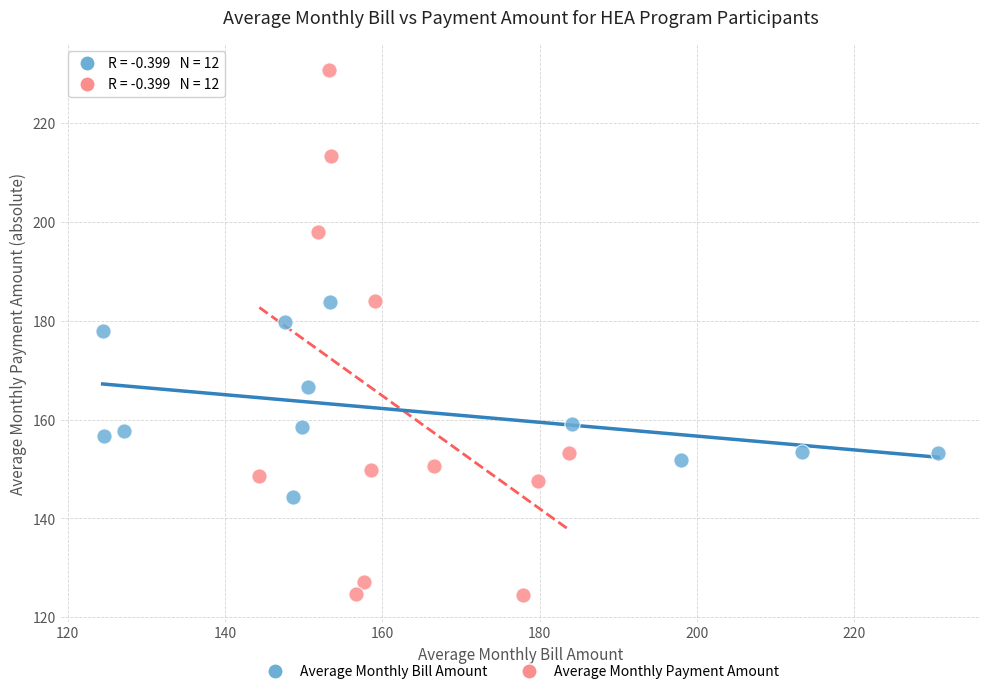

Which series has the largest Y range (max minus min)?

Average Monthly Payment Amount